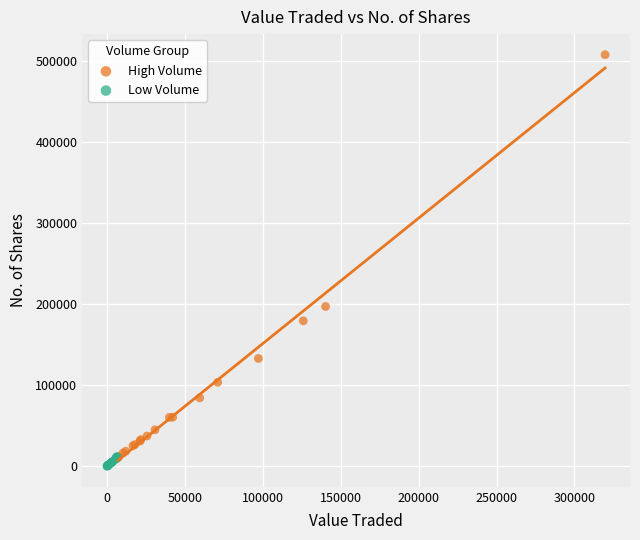

Which series has the widest spread of Y values?

High Volume